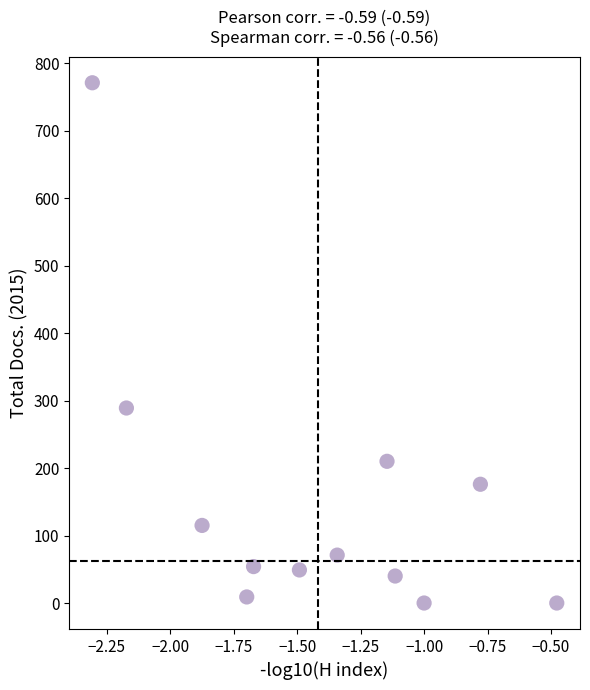

What is the range of Y values (max minus min)?

771